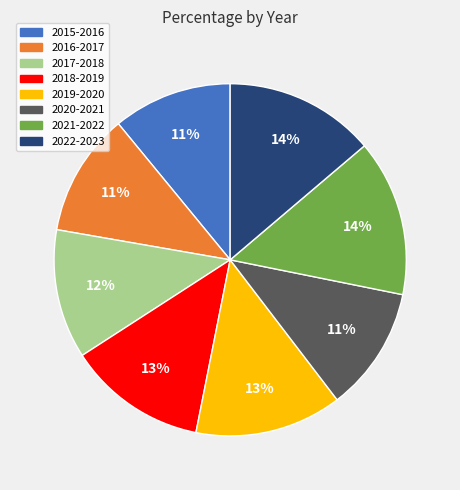

What is the ratio of the value at 2020-2021 to the value at 2015-2016?

1.0